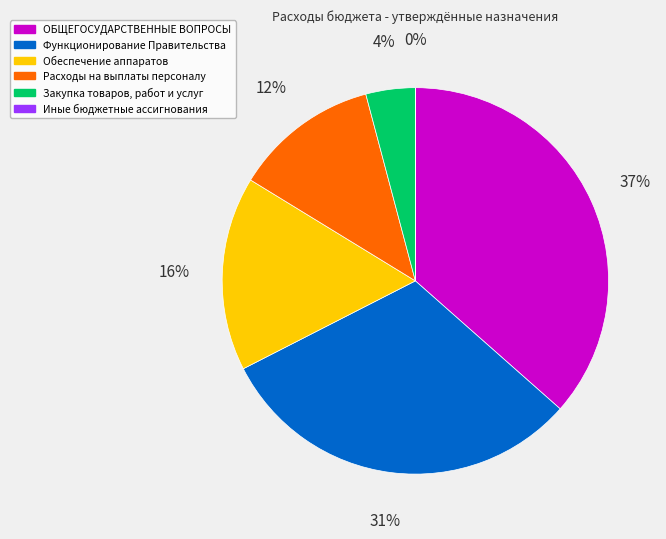

Which has a higher value, Расходы на выплаты персоналу or Закупка товаров, работ и услуг?

Расходы на выплаты персоналу